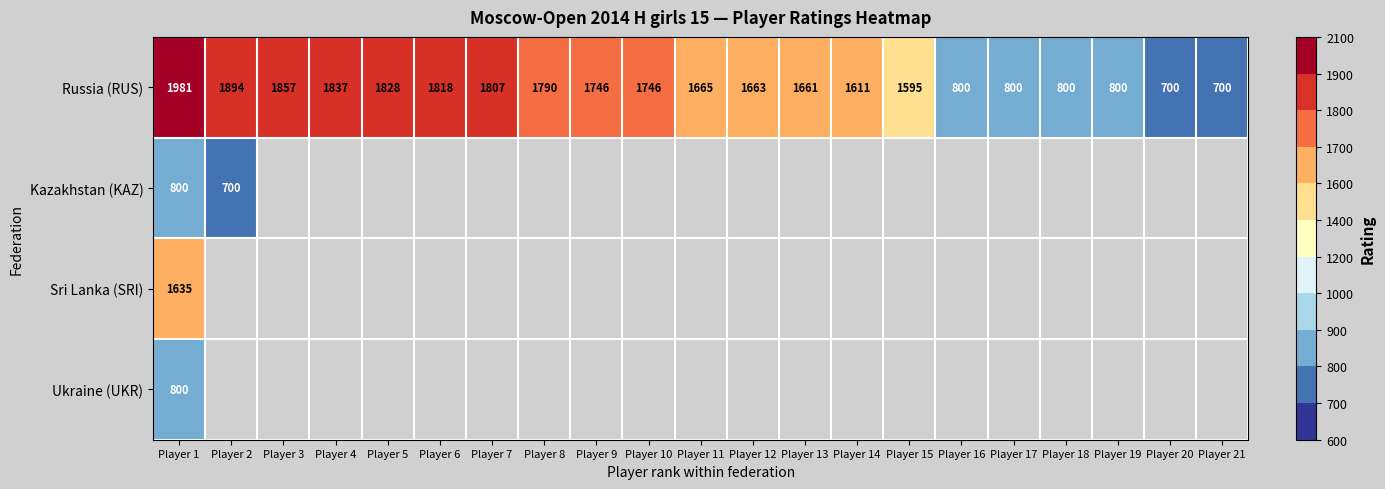

True or false: Russia (RUS) has a value of 1420 at Player 18.

False